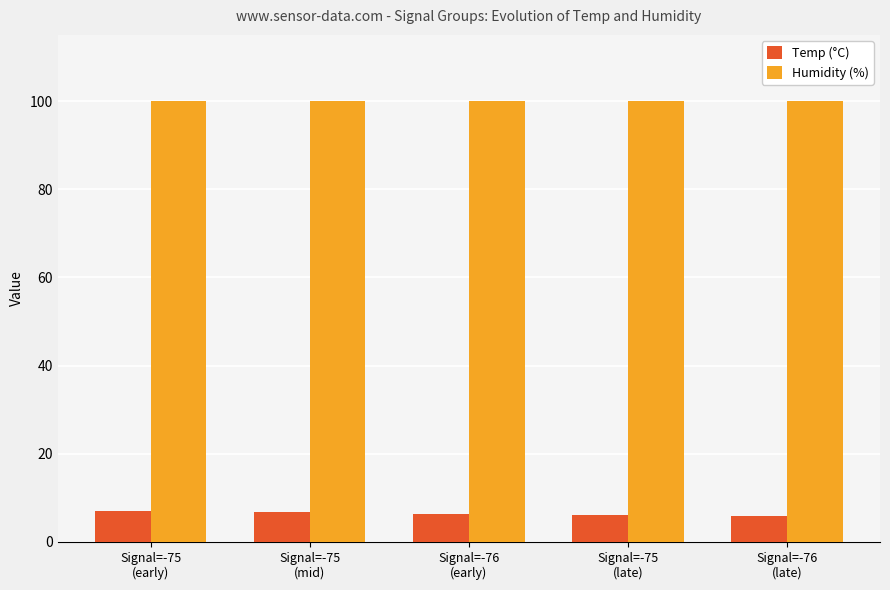

Count the number of data series in this chart.

2